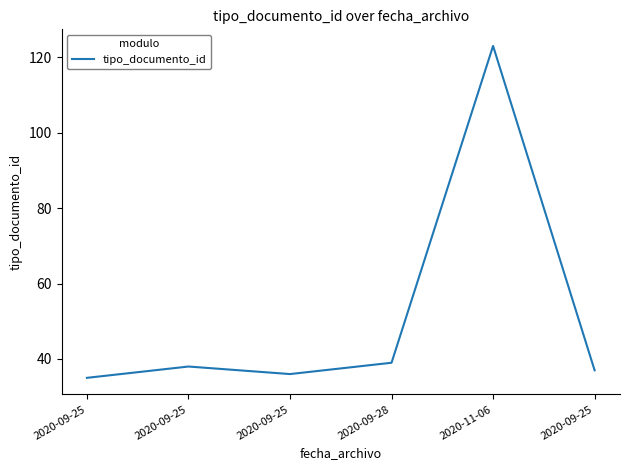

List the labels in order of value, largest first.

2020-11-06, 2020-09-28, 2020-09-25, 2020-09-25, 2020-09-25, 2020-09-25